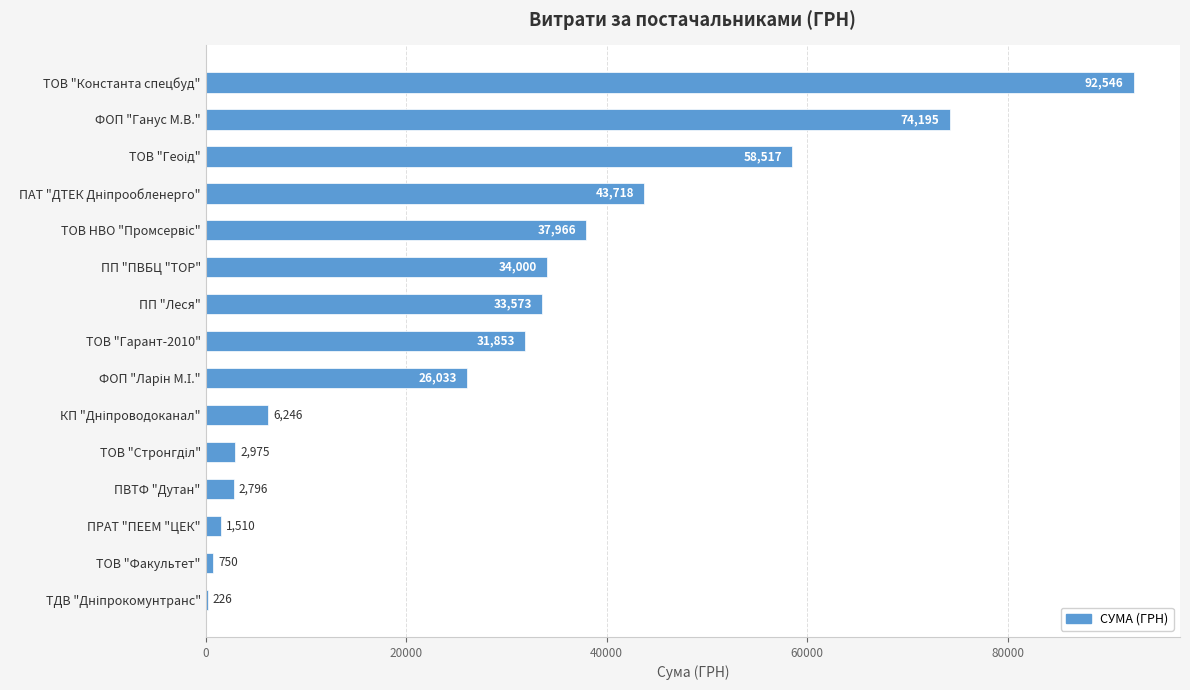

Is it true that the value at ТОВ "Гарант-2010" is 31852.6?

True